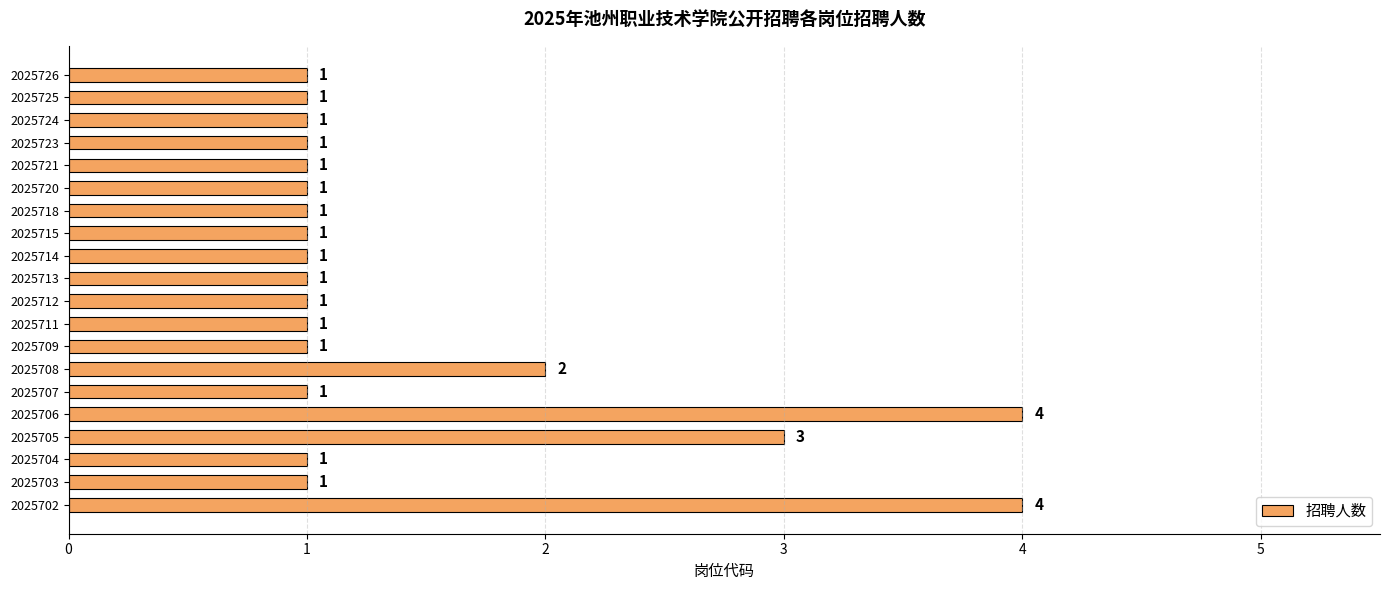

What is the change in value from 2025706 to 2025721?

-3